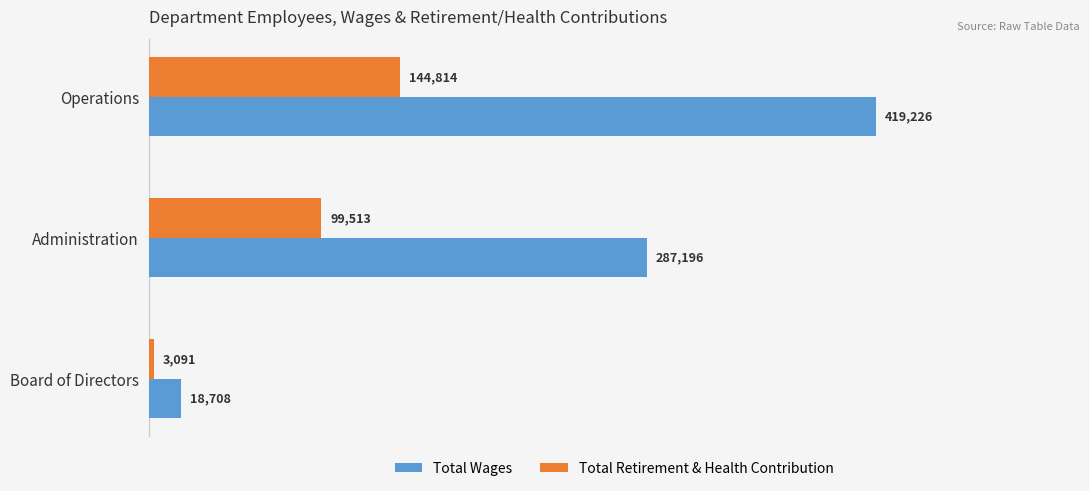

How many values in the Total Retirement & Health Contribution series are below 99513?

1